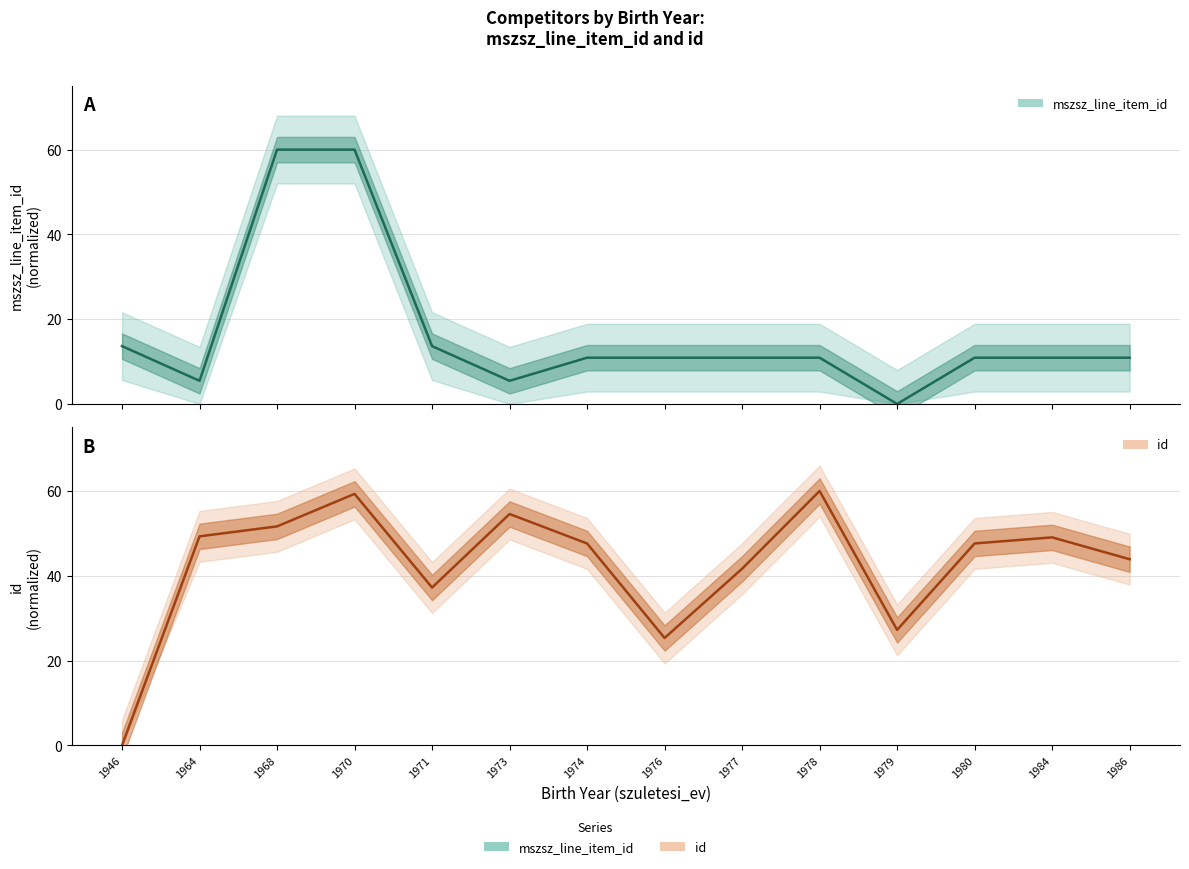

How many values in the id series exceed 47?

8